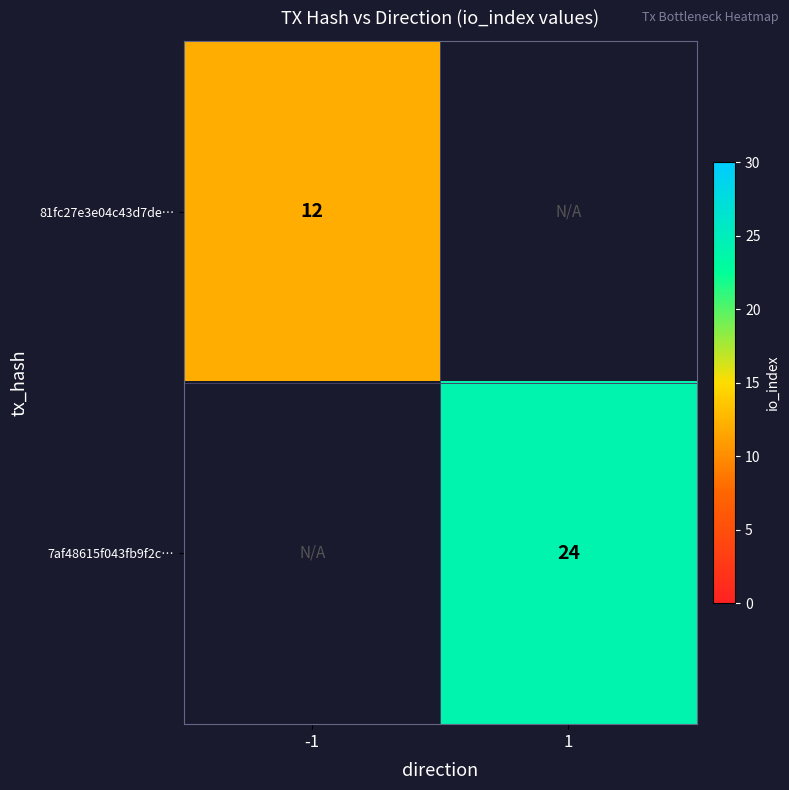

Is it true that 7af48615f043fb9f2c… equals 24 at 1?

True